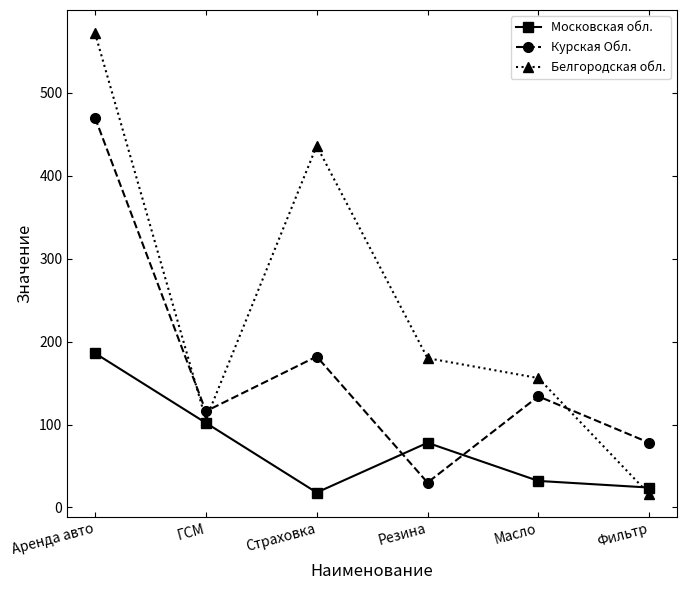

Reading left to right, what are all the values shown in this chart?

Московская обл.: Аренда авто=186	ГСМ=102	Страховка=18	Резина=78	Масло=32	Фильтр=24
Курская Обл.: Аренда авто=470	ГСМ=116	Страховка=182	Резина=30	Масло=134	Фильтр=78
Белгородская обл.: Аренда авто=572	ГСМ=106	Страховка=436	Резина=180	Масло=156	Фильтр=16